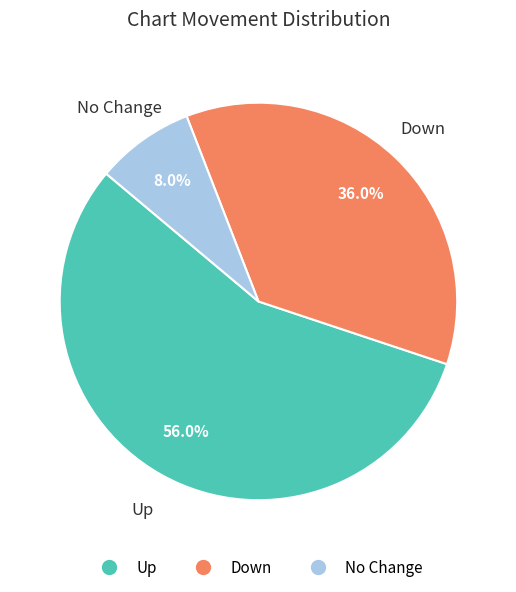

Does any single category account for the majority?

Yes